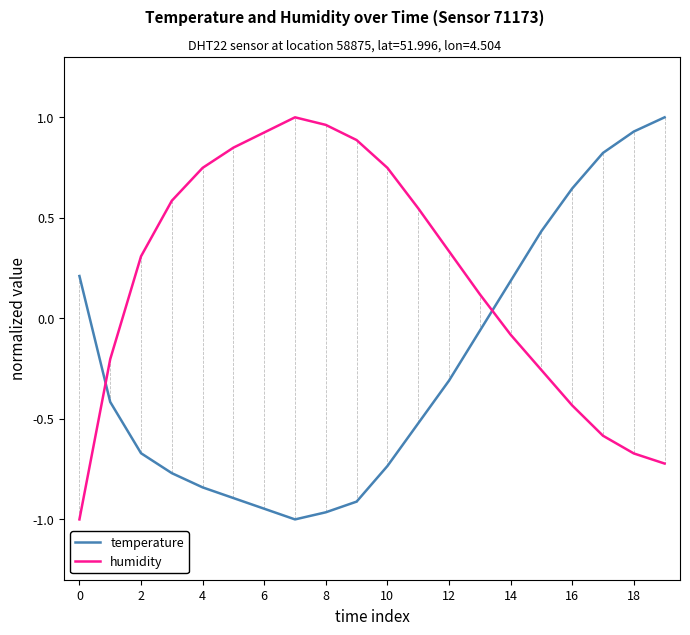

How many times do humidity and temperature cross each other?

2